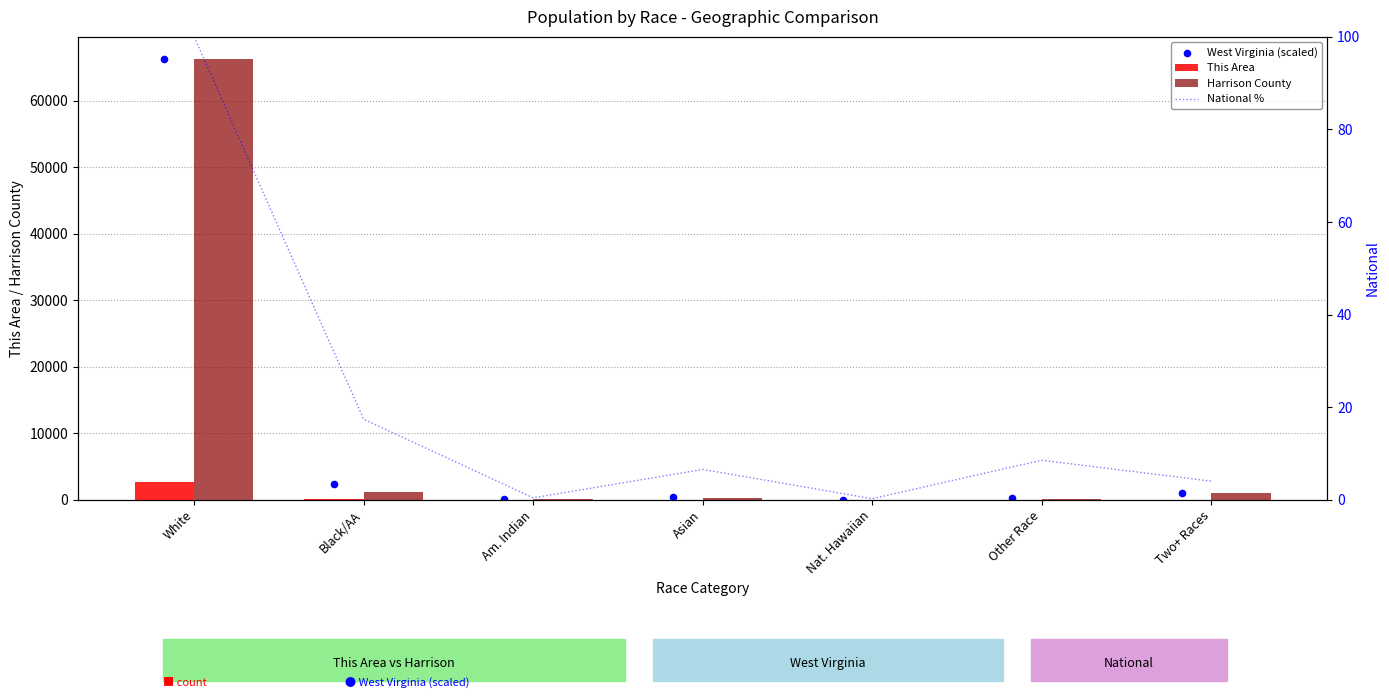

What are all the series names shown in the legend?

This Area, Harrison County, West Virginia (scaled), National %